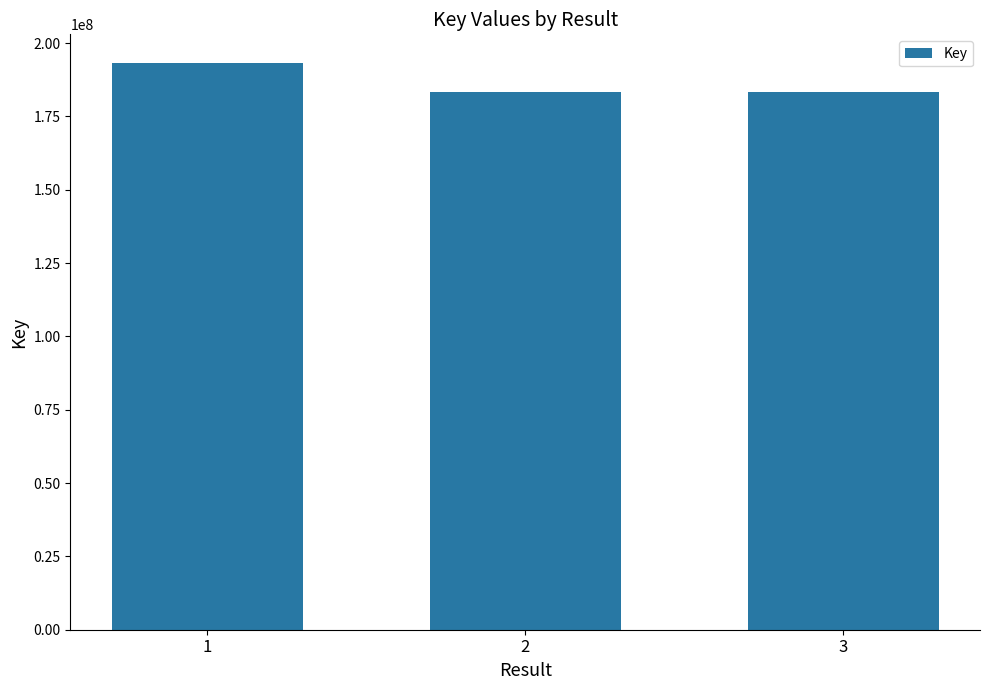

What value does the data have at 3, to the nearest 10?

183301340